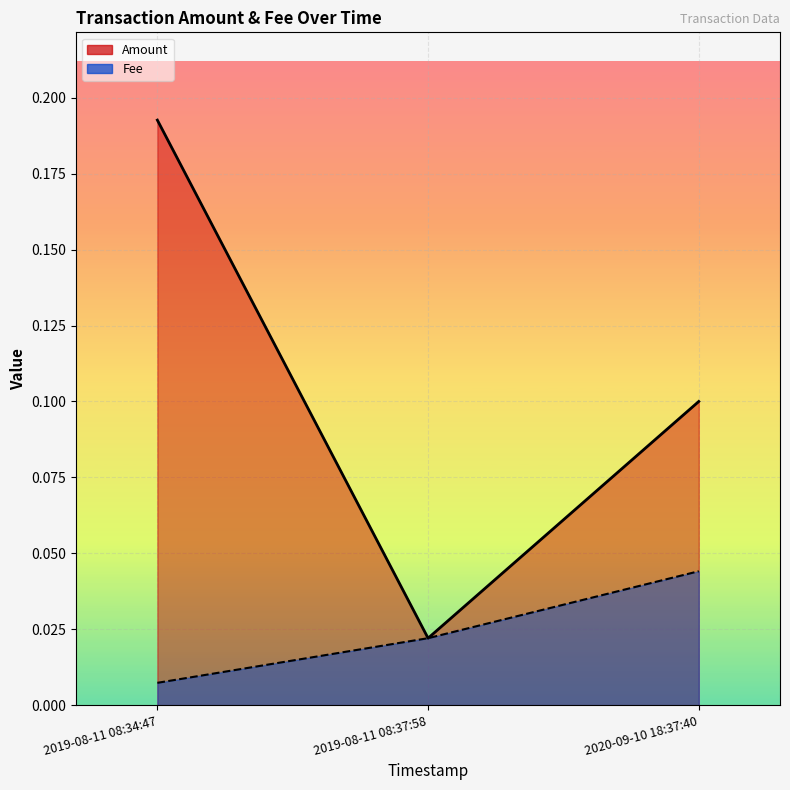

Is it true that Amount equals 0.1 at 2019-08-11 08:34:47?

False